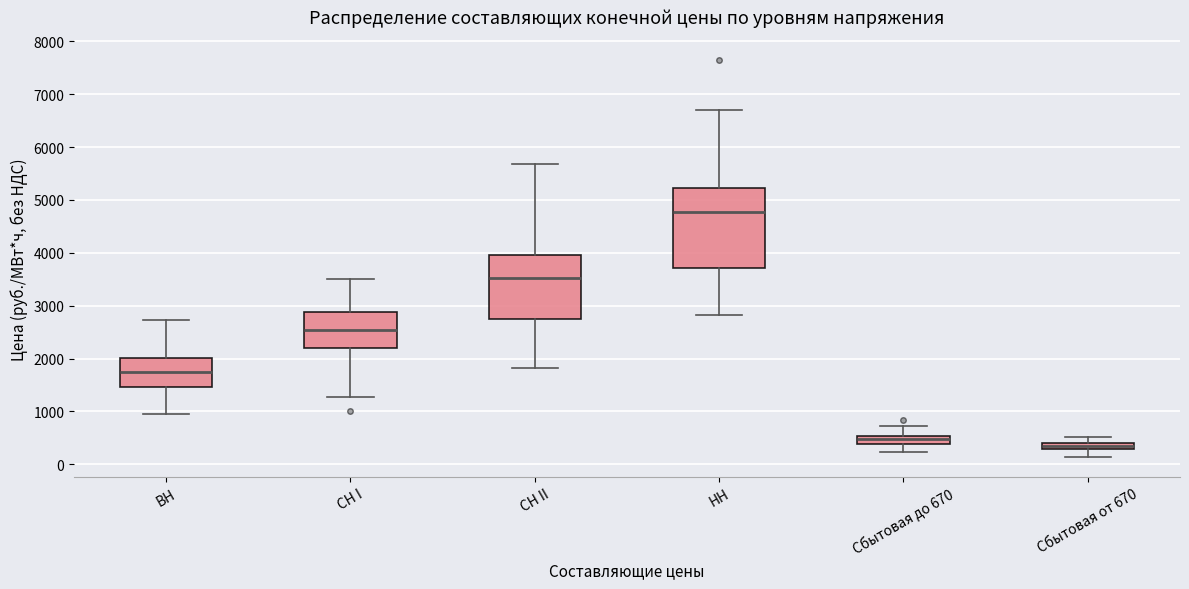

Which box has the highest median line?

НН